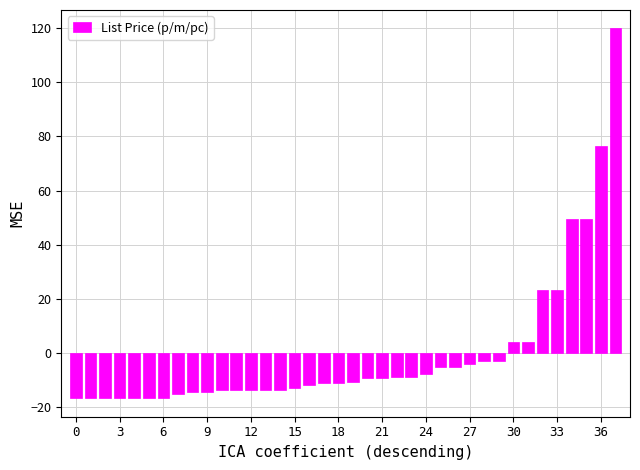

What is the value of the 15th bar from the left?

-13.6